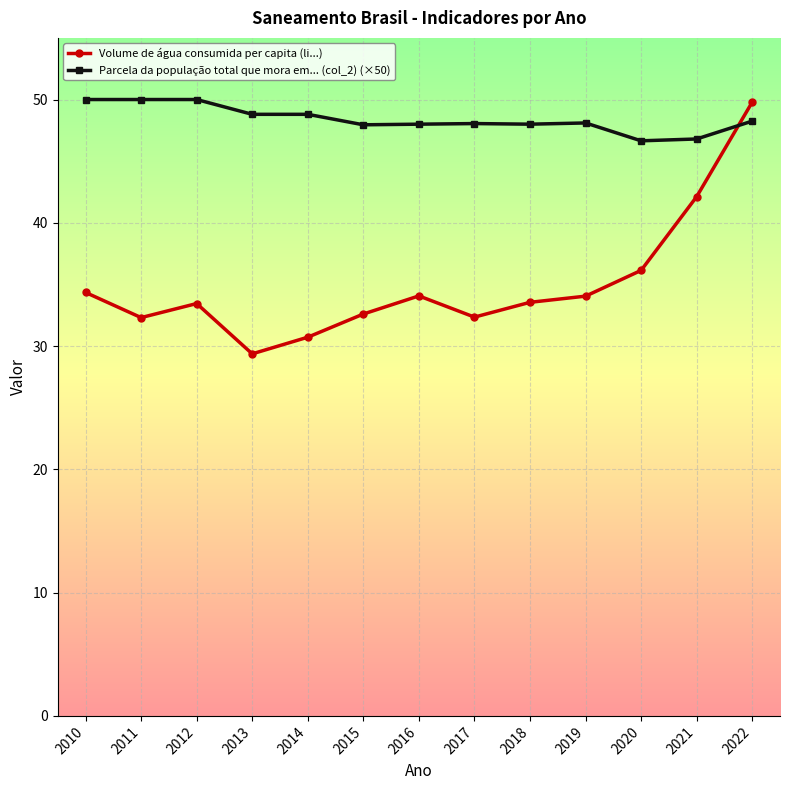

List the series in order of their overall mean, highest first.

Parcela da população total que mora em... (col_2) (×50), Volume de água consumida per capita (li...)